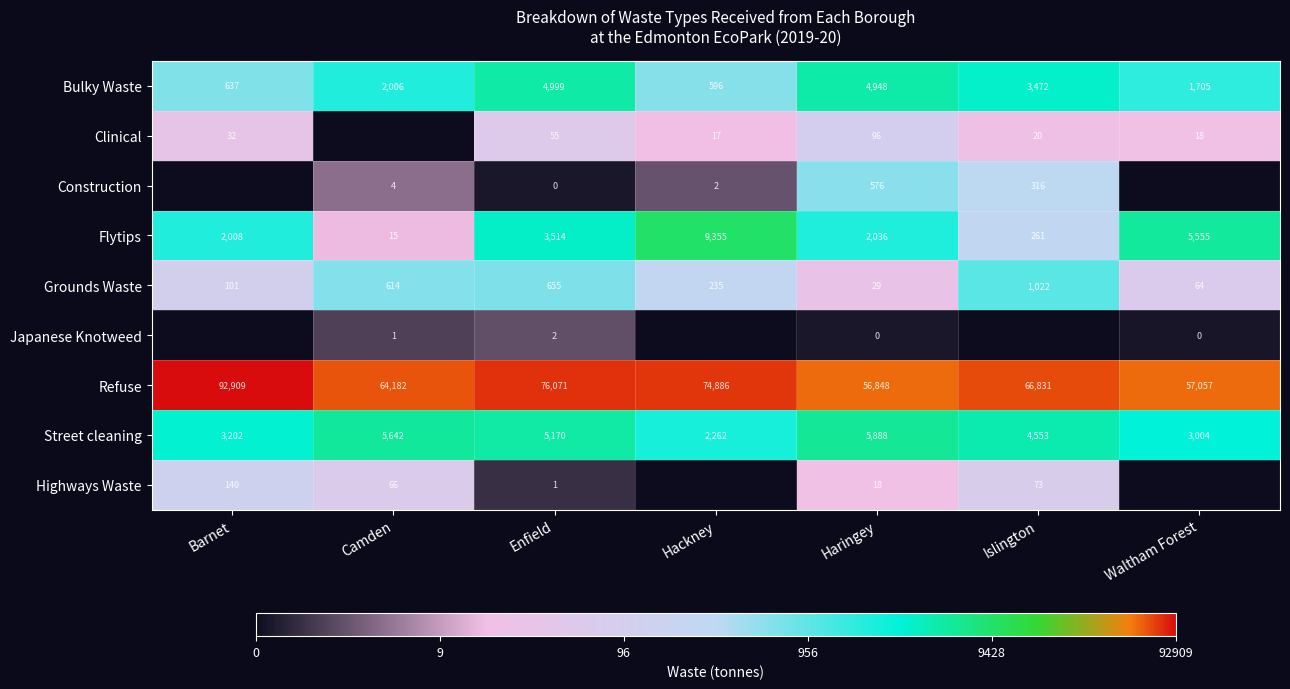

Which label corresponds to the largest value in the chart?

Barnet